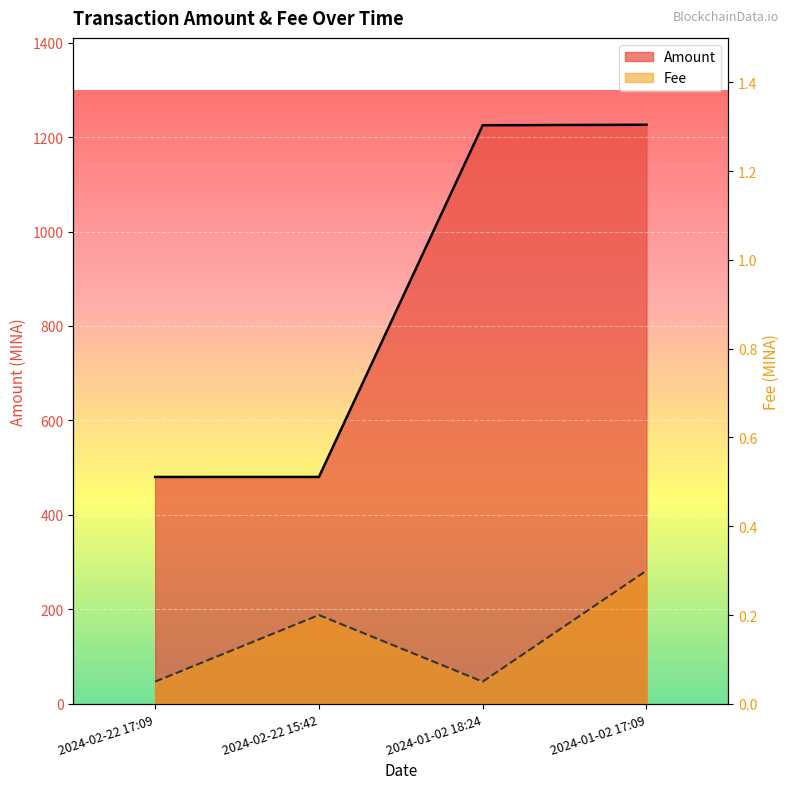

What is the sum of all Fee values?

0.6